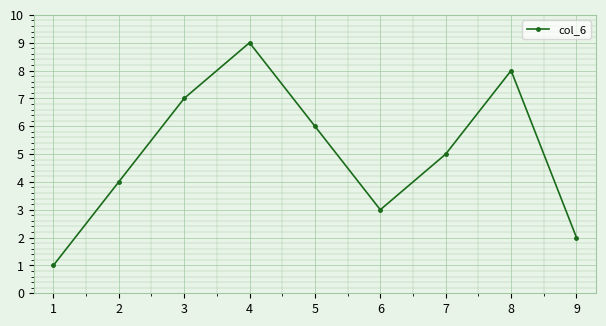

How many data points does each series have?

9